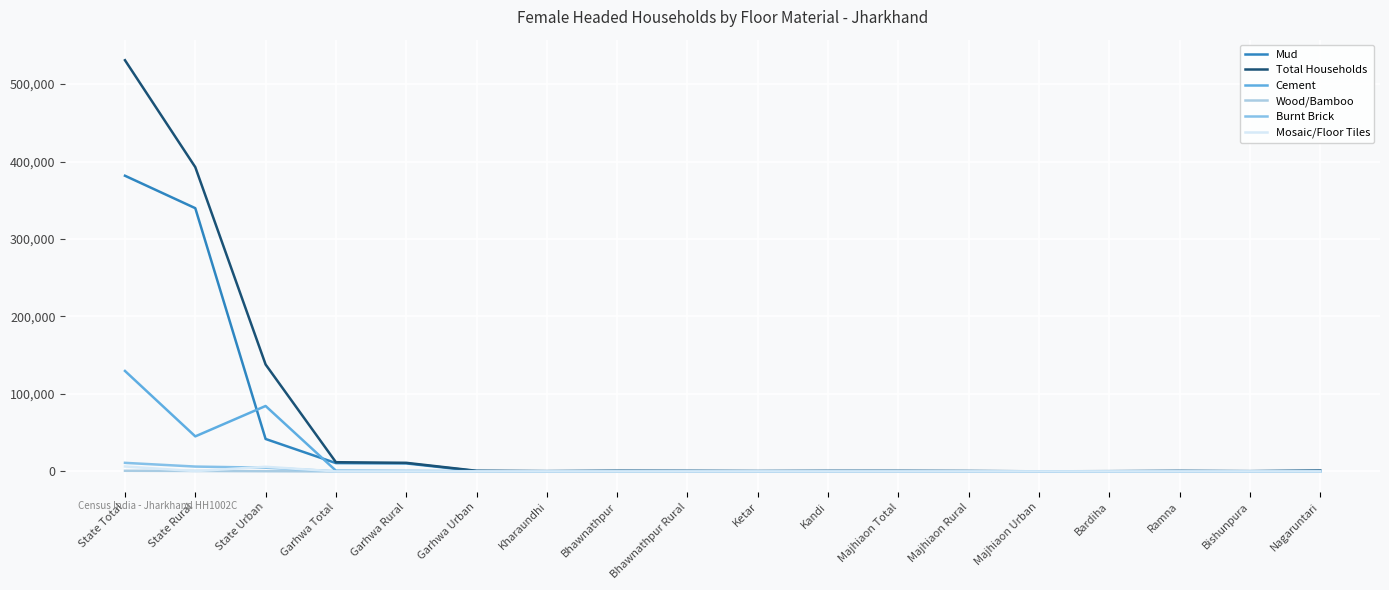

At which category does the chart reach its peak across all series?

State Total